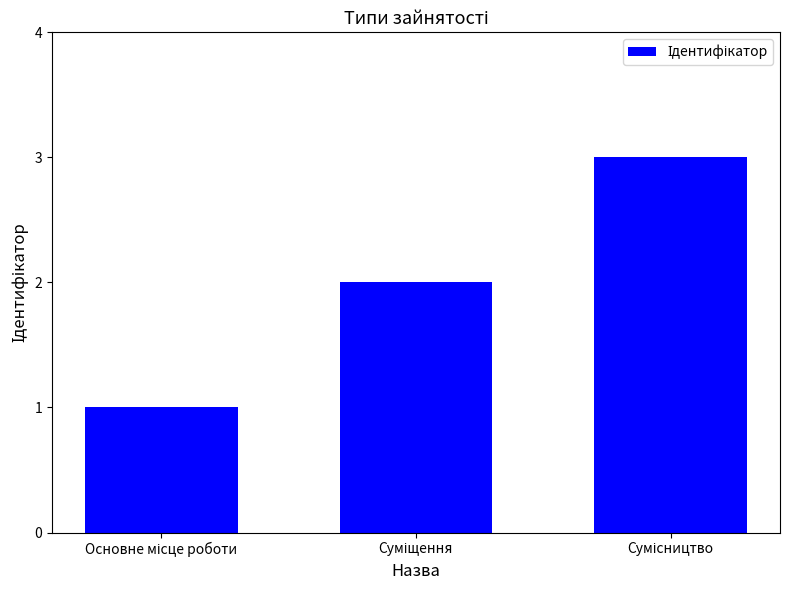

What is the greatest value displayed?

3